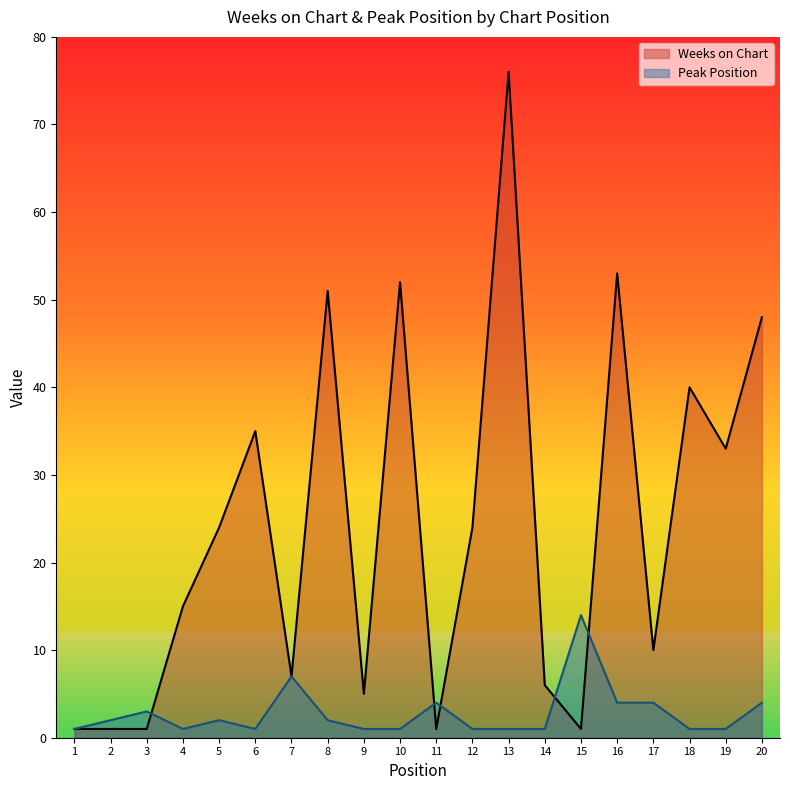

How many lines are shown in the chart?

2